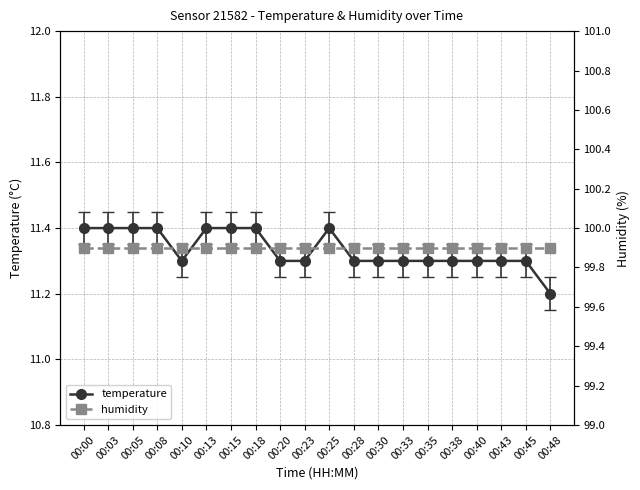

What is the approximate value of humidity at 00:33?

99.9